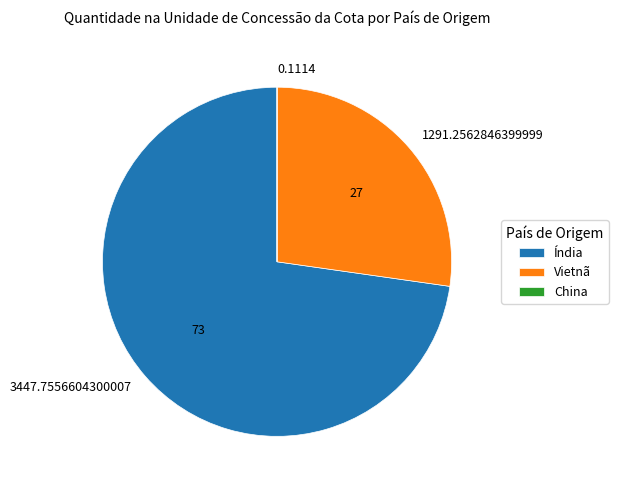

Does Índia account for over 50% of the chart?

Yes